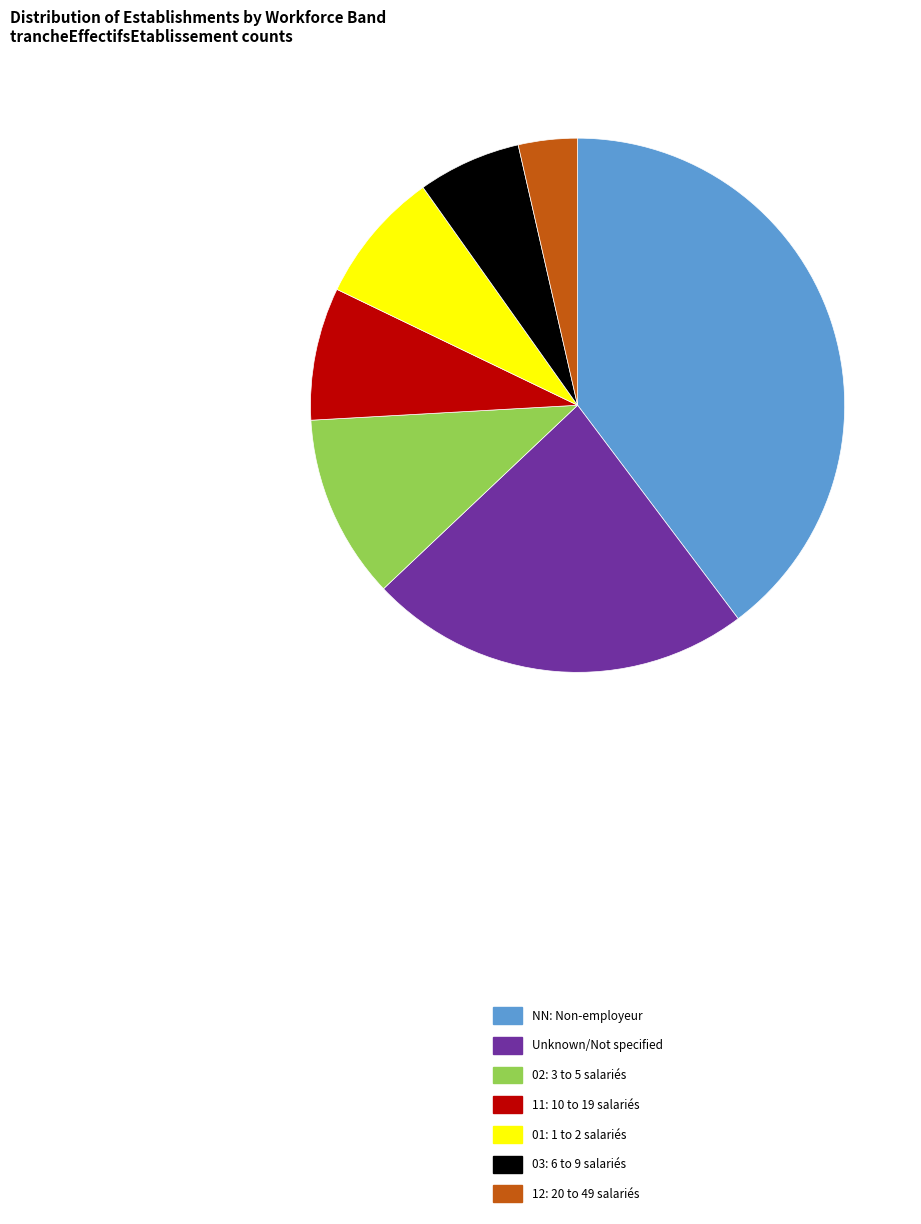

Combined, do Unknown/Not specified and 02: 3 to 5 salariés account for over 50%?

No